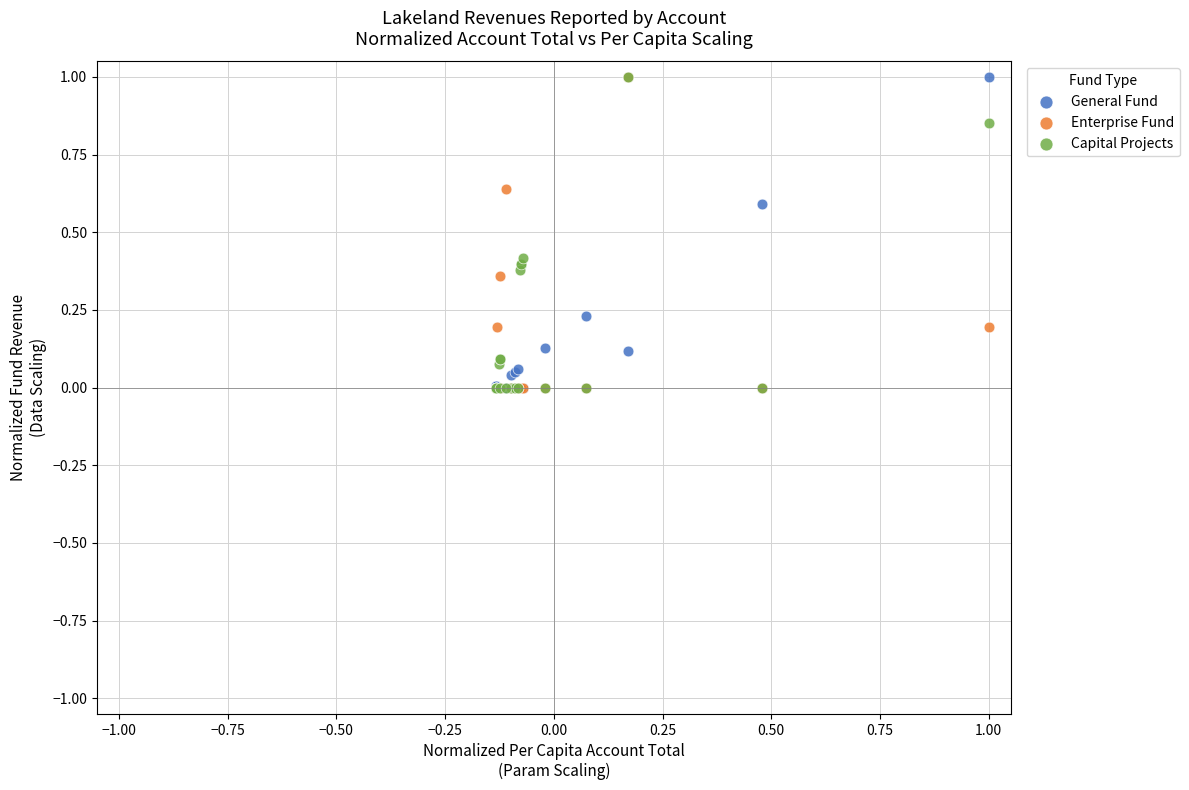

What are all the series names shown in the legend?

General Fund, Enterprise Fund, Capital Projects